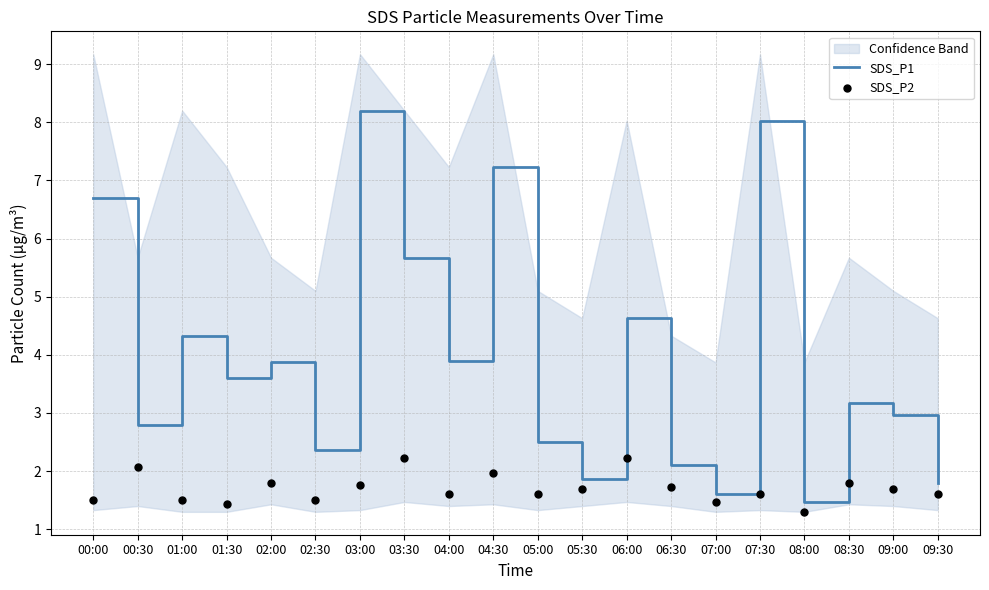

What is the total value across all series at 00:00?

8.2